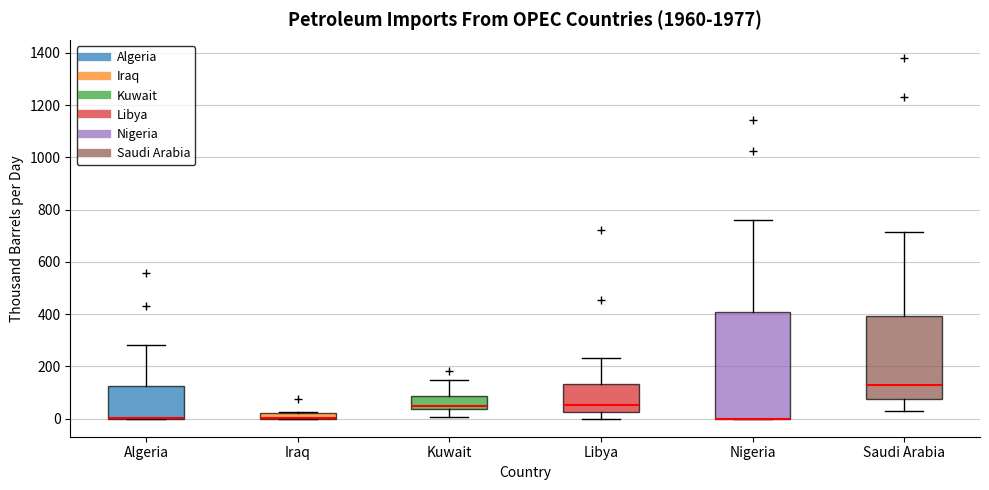

Where does the upper whisker of the box for Nigeria end on the y-axis? The values are not printed on the chart, so give them approximately, as read against the axis.

760